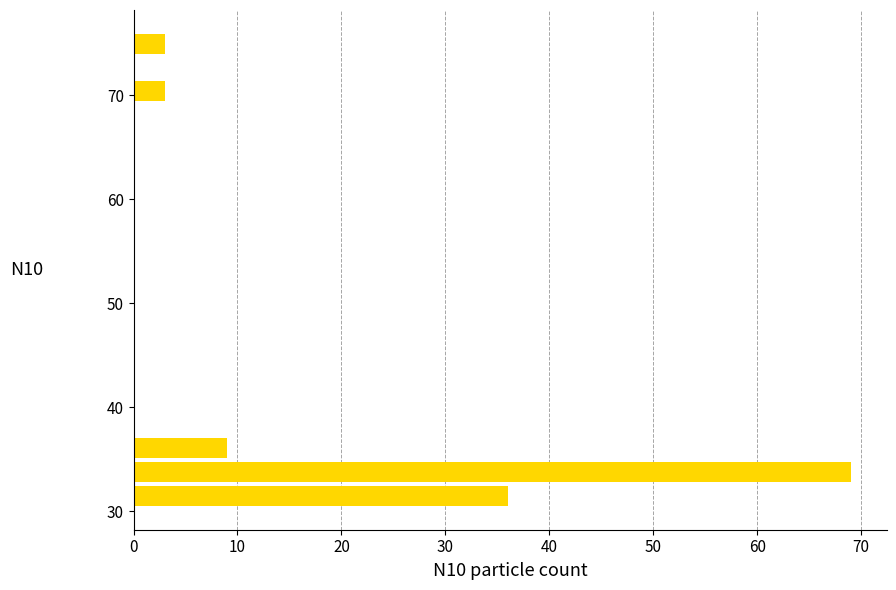

Around what value on the y-axis is the longest bar? Give the approximate position of its centre, as read against the axis.

34